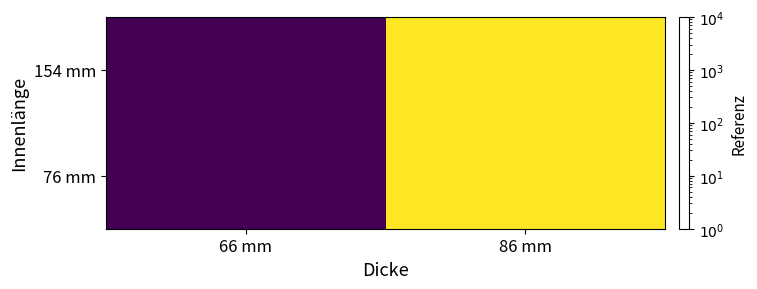

Reading left to right, extract all data points from this chart.

76 mm: 66 mm=7415	86 mm=7435
154 mm: 66 mm=7415	86 mm=7435